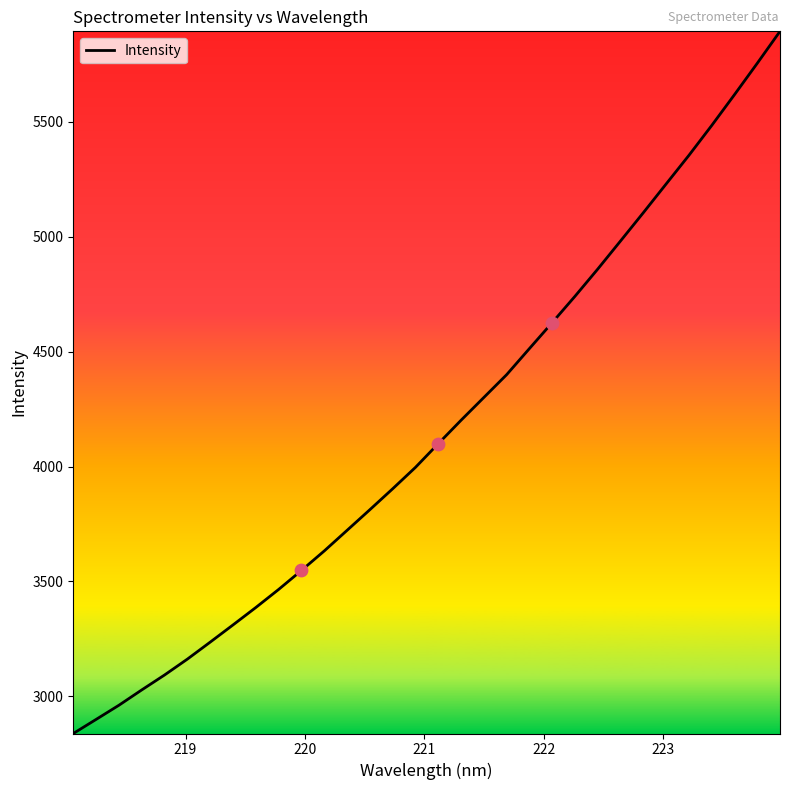

What is the smallest value displayed?

2838.7